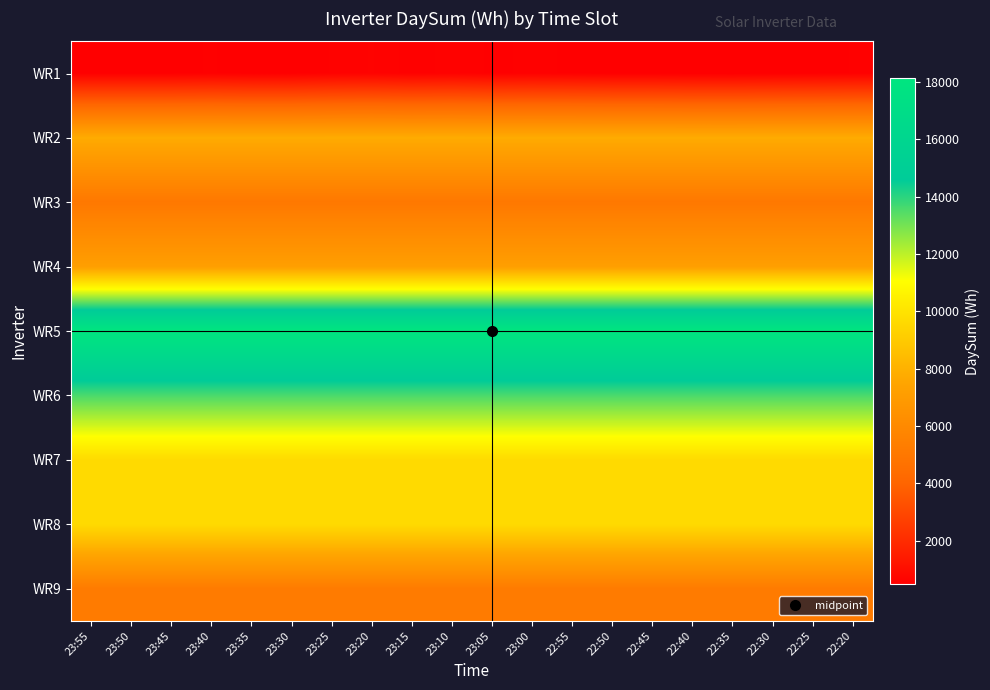

What is the spread (max minus min) of values at 23:20?

17522